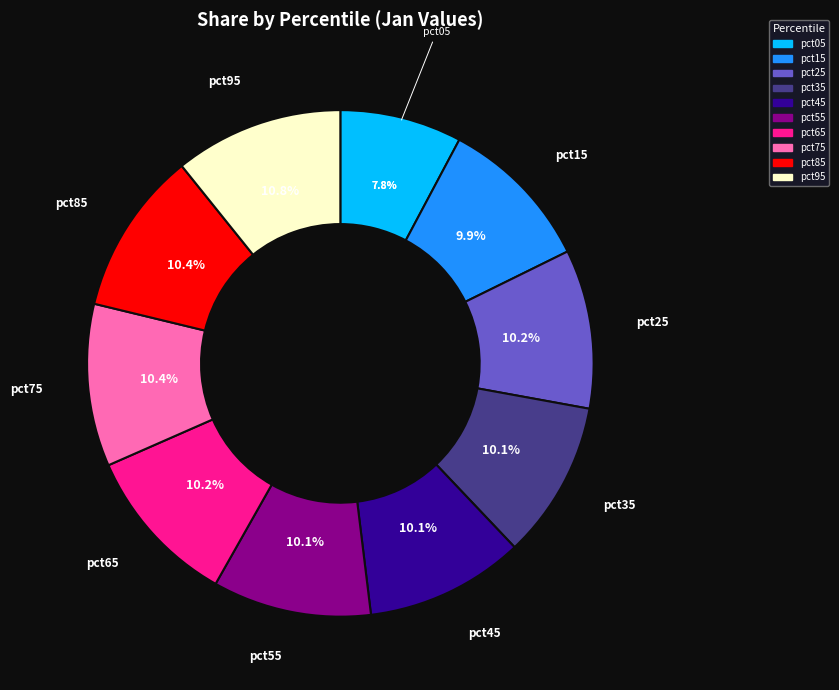

To the nearest percent, what percentage of the pie is pct05?

8%